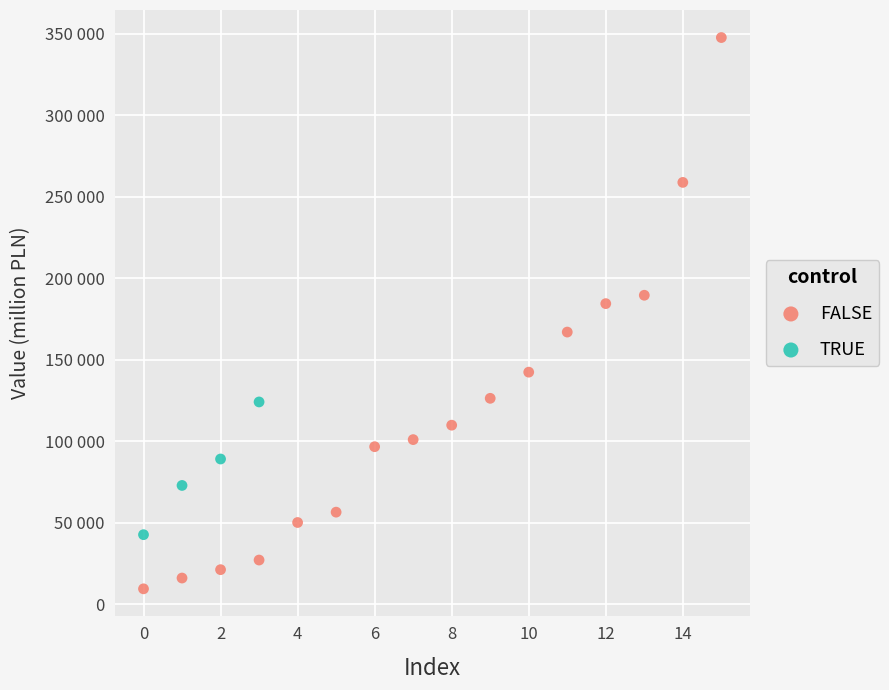

What are all the series names shown in the legend?

FALSE, TRUE